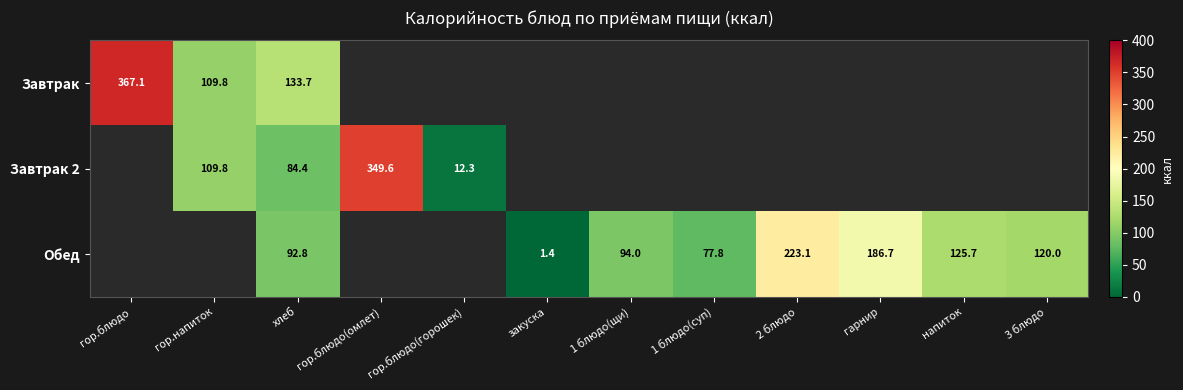

What is the difference between the highest and lowest values at хлеб?

49.3